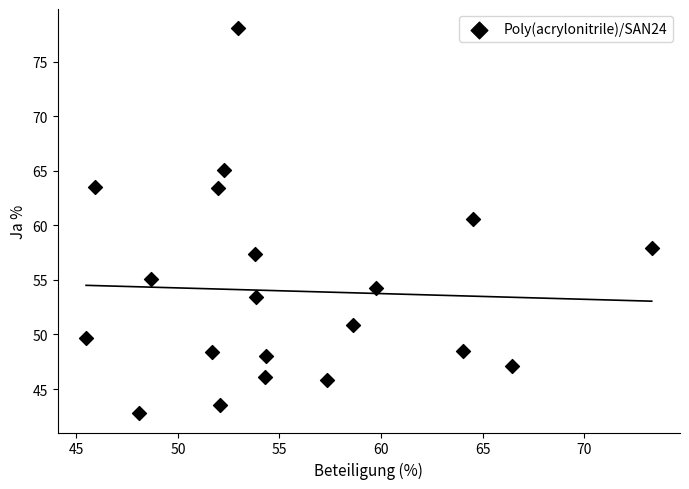

What Y value in the scatter plot is closest to 60?

60.6